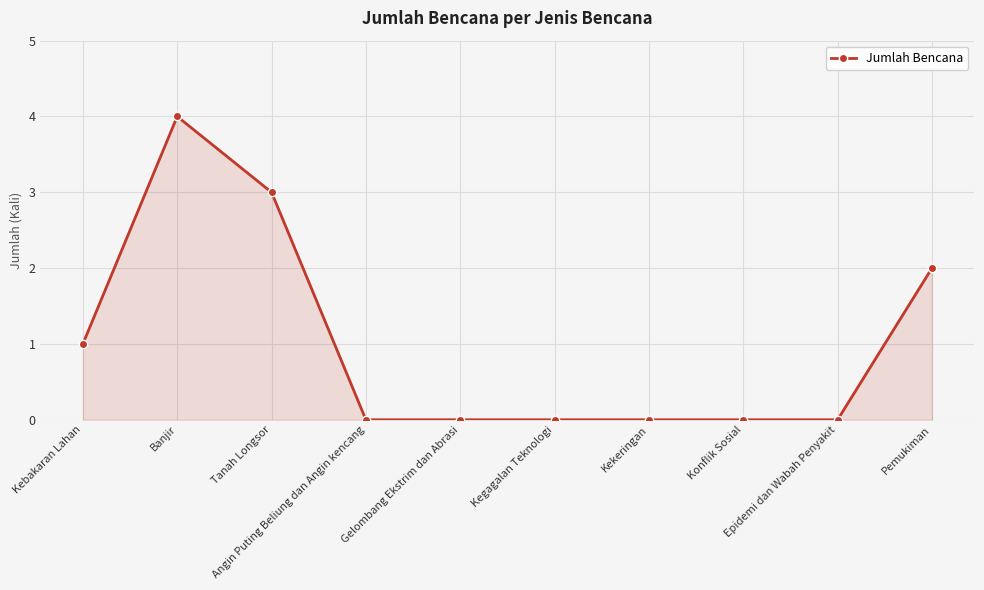

What is the label of the 7th point from the left?

Kekeringan